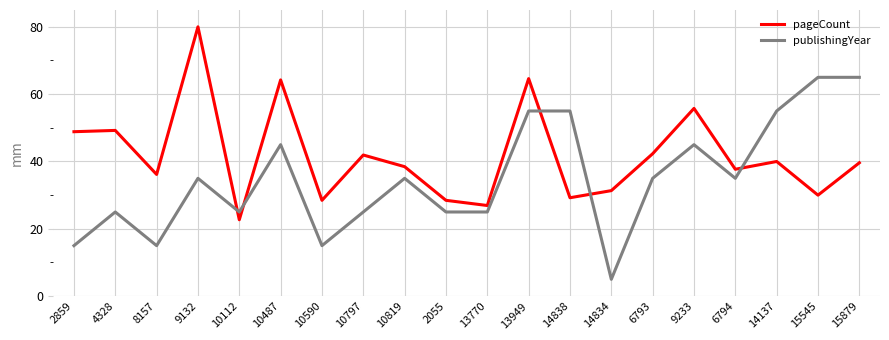

Is this an area chart (filled region under the line)?

No